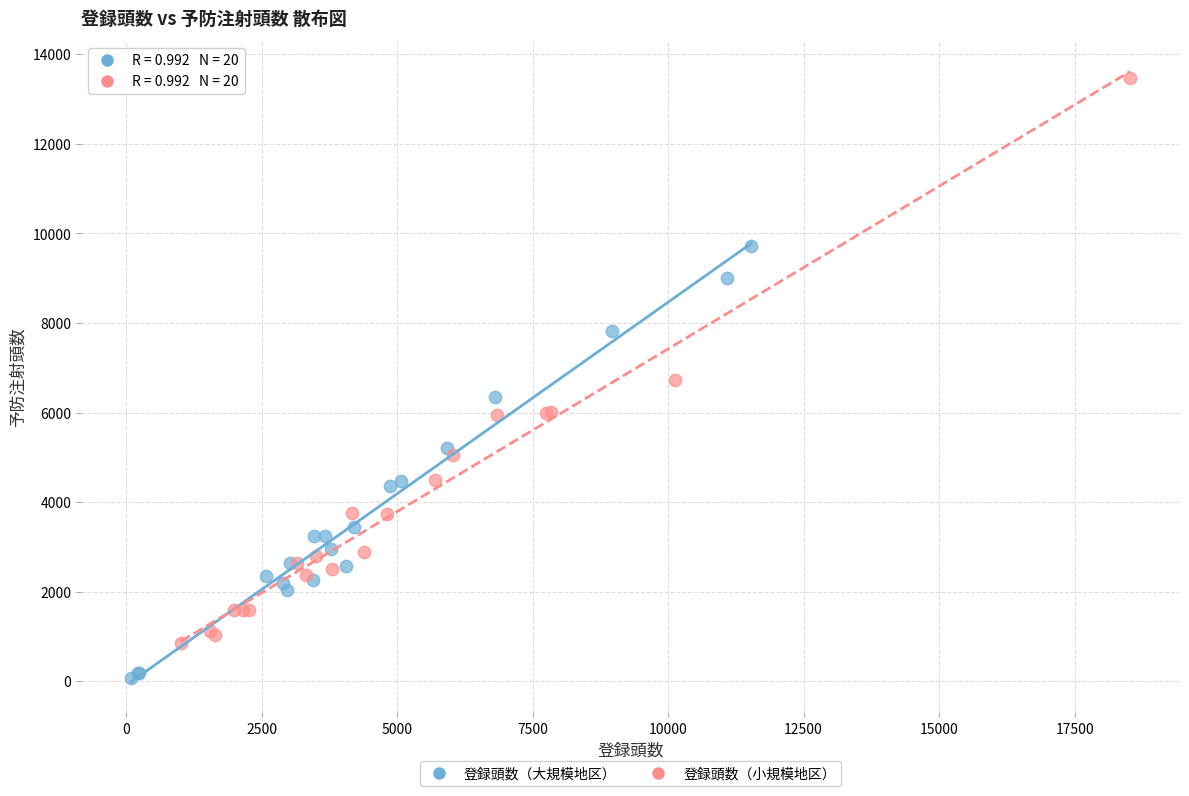

Which series contains the lowest Y value?

登録頭数（大規模地区）